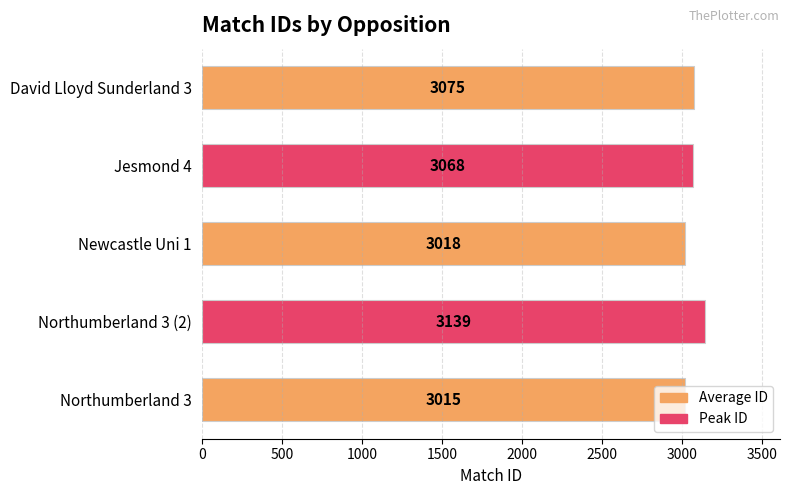

Rank the categories by value from highest to lowest.

Northumberland 3 (2), David Lloyd Sunderland 3, Jesmond 4, Newcastle Uni 1, Northumberland 3